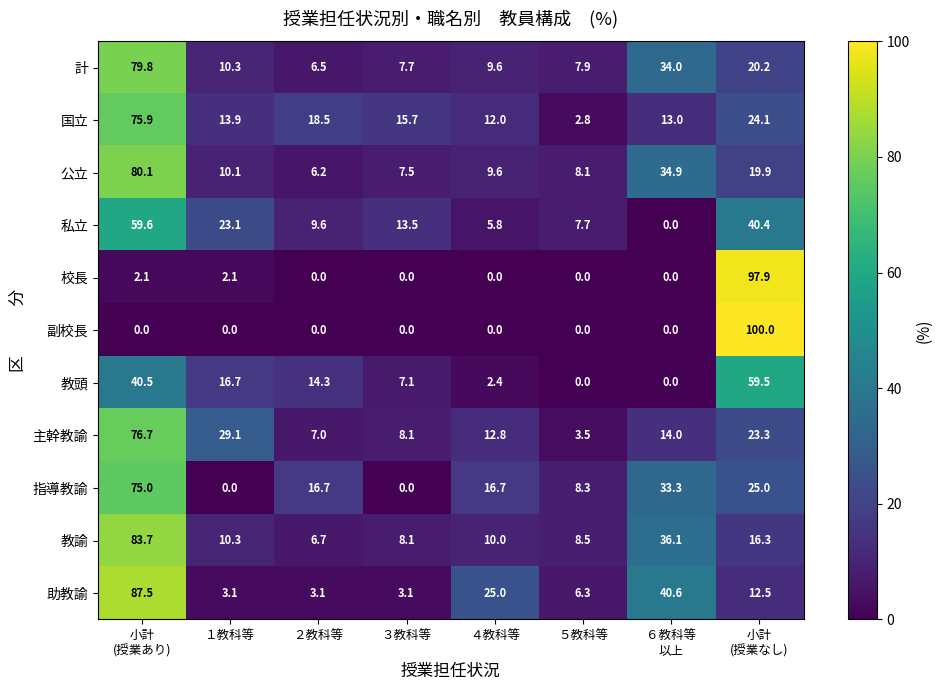

Is it true that 教諭 equals 8.5 at ５教科等?

True